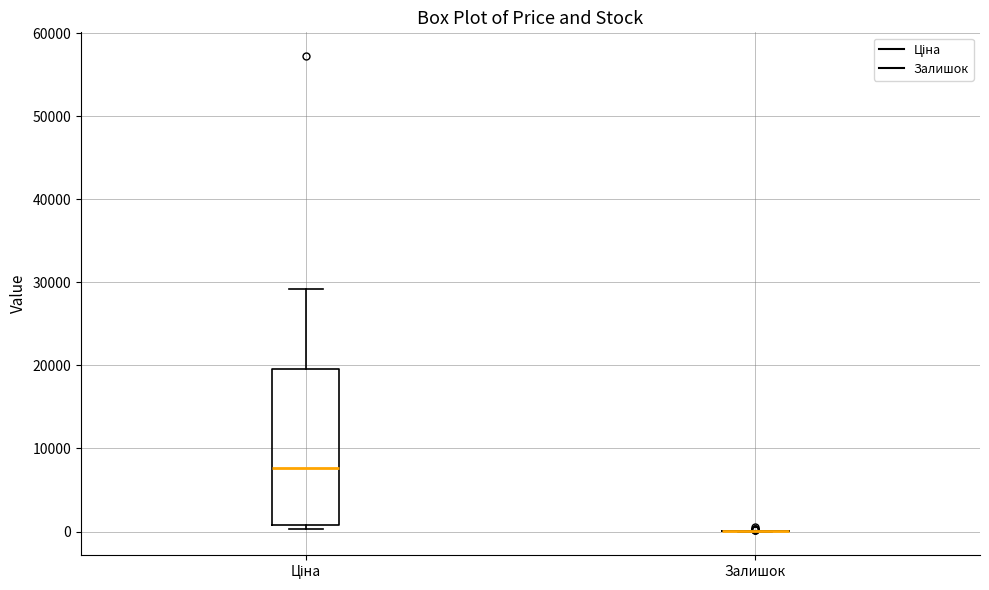

Reading left to right, transcribe this box plot: for each box, give where its median line is, the range the box spans, and where its two whiskers end, as read against the y-axis. The values are not printed on the chart, so give them approximately, as read against the axis.

Ціна: median 8000, box 1000 to 20000, whiskers 0 to 29000
Залишок: box collapsed to a line at 0, whiskers 0 to 0